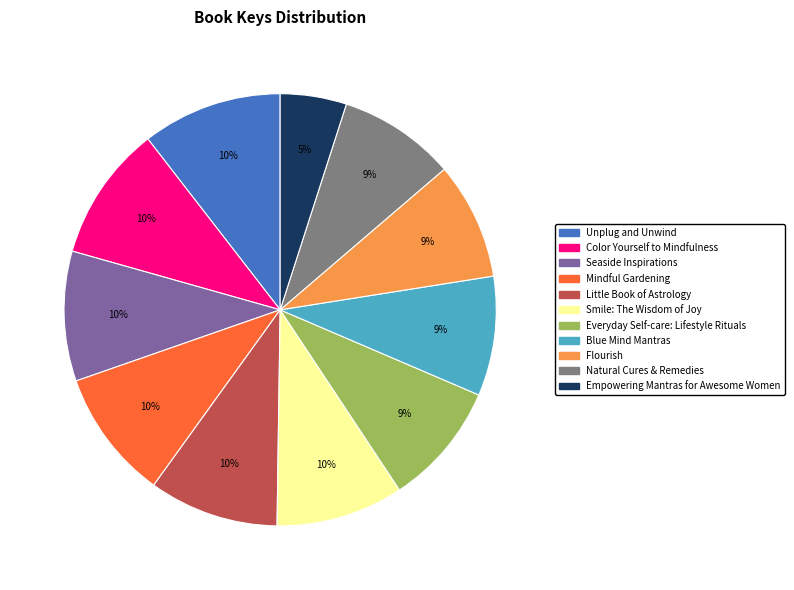

Is it true that Flourish is 18% of the pie?

False